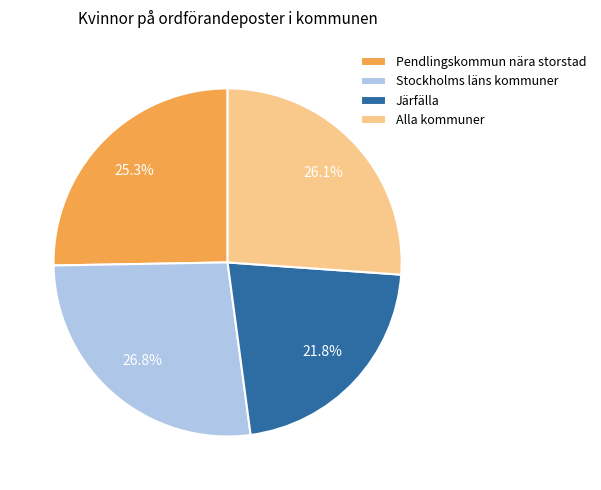

What percentage is NOT represented by Stockholms läns kommuner?

73.2%